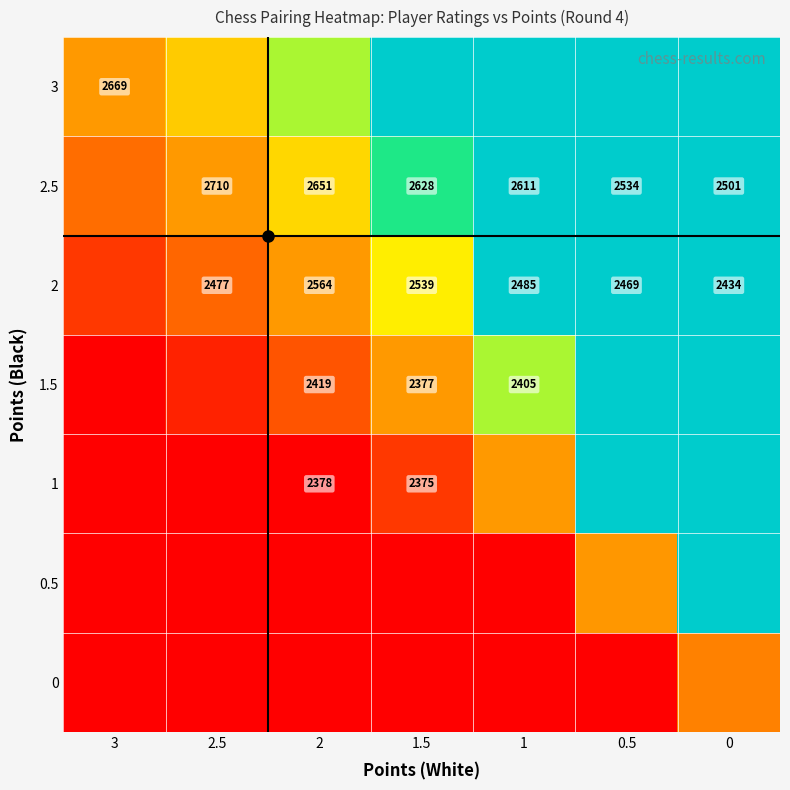

Rank the series at 1.5 from lowest to highest value.

0, 0.5, 1, 1.5, 2, 2.5, 3